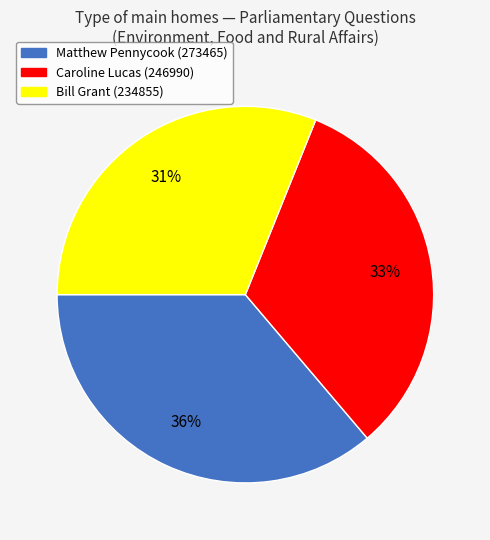

Is it true that Bill Grant (234855) is 31% of the pie?

True